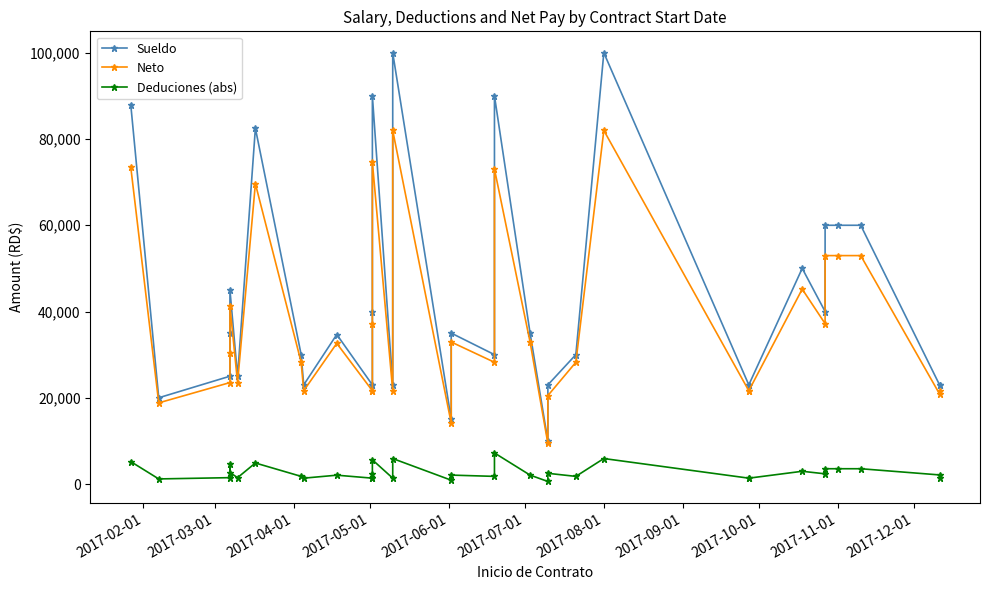

True or false: Sueldo and Deduciones (abs) cross at least once.

False